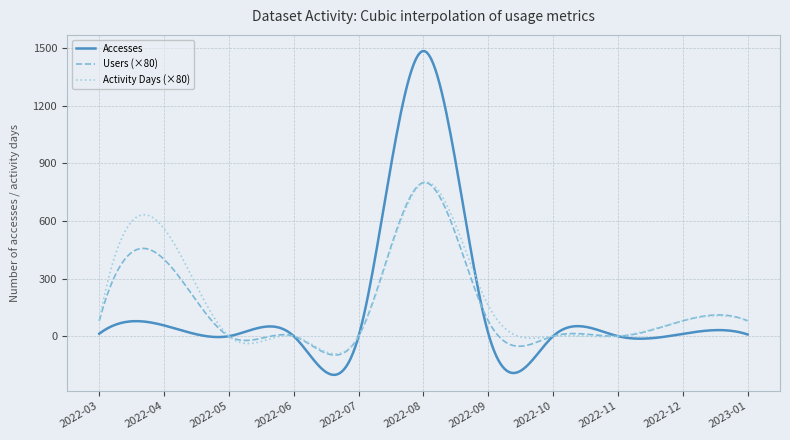

What is the maximum value for Accesses?

1485.3